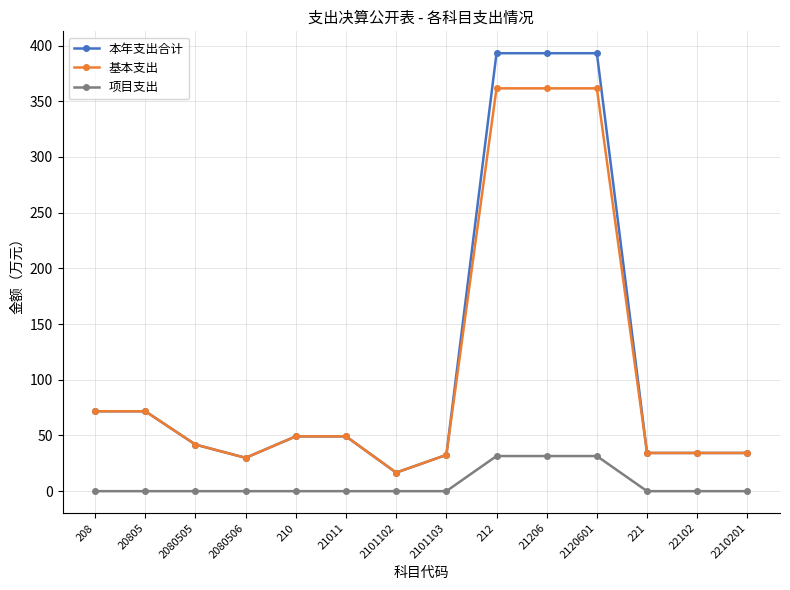

True or false: 基本支出 and 项目支出 intersect in this chart.

False